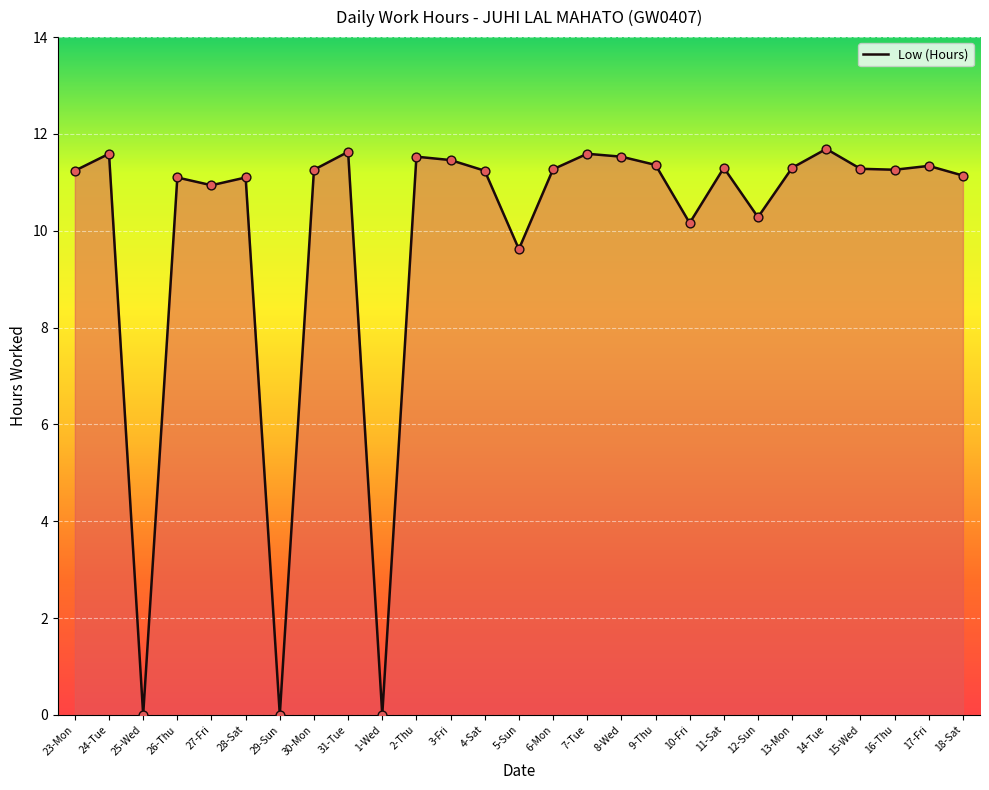

What is the ratio of the value at 18-Sat to the value at 28-Sat?

1.0